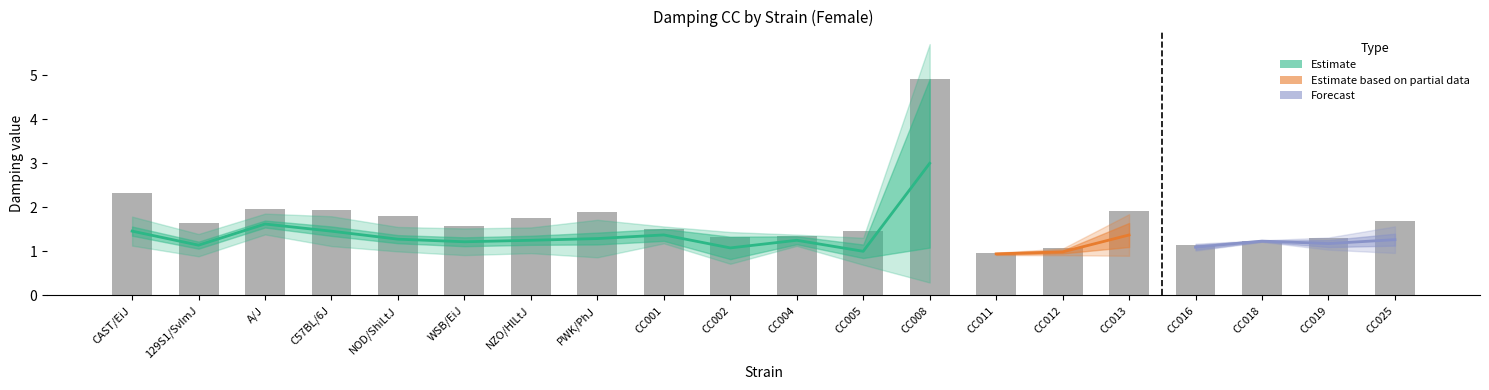

Which label corresponds to the smallest value in the chart?

CC011